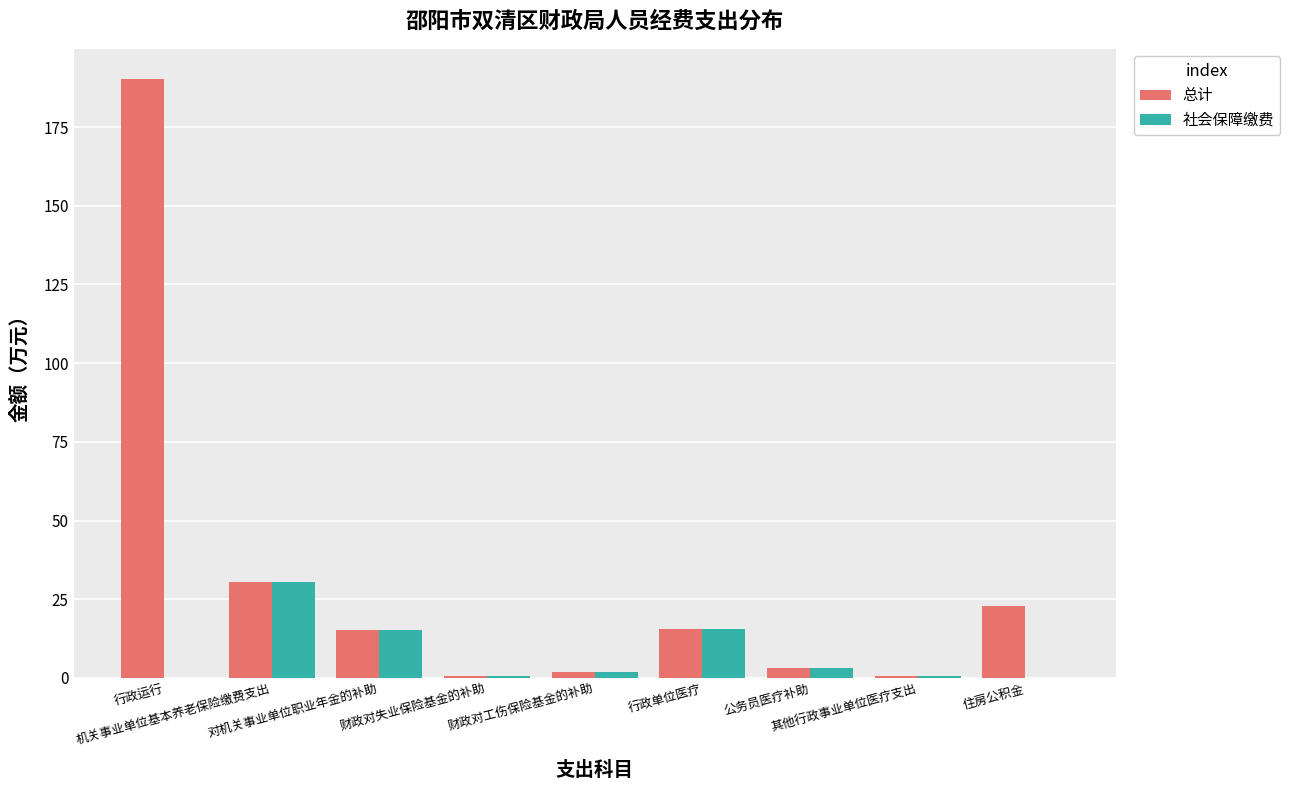

The value of 社会保障缴费 at 对机关事业单位职业年金的补助 is 15.2. True or false?

True